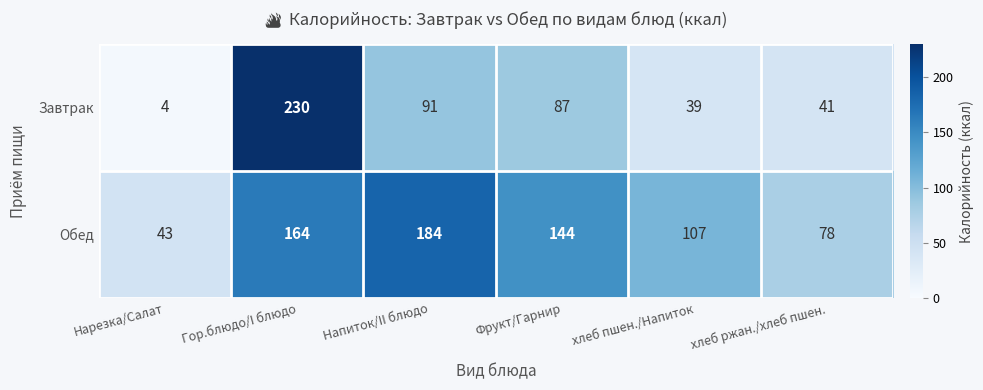

Where is Завтрак nearest to the value 117?

Напиток/II блюдо